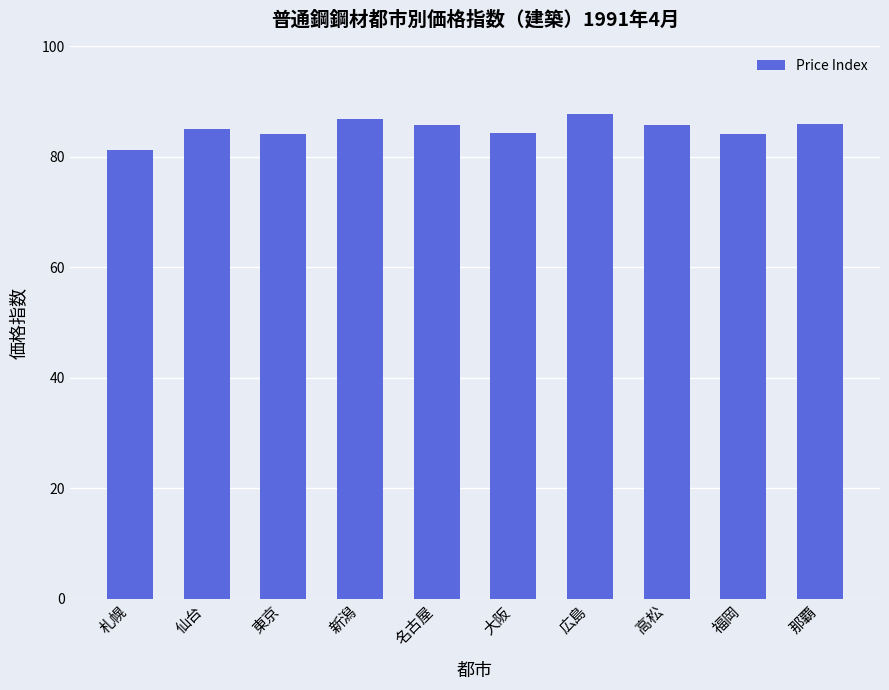

The value at 高松 is 28.0. True or false?

False